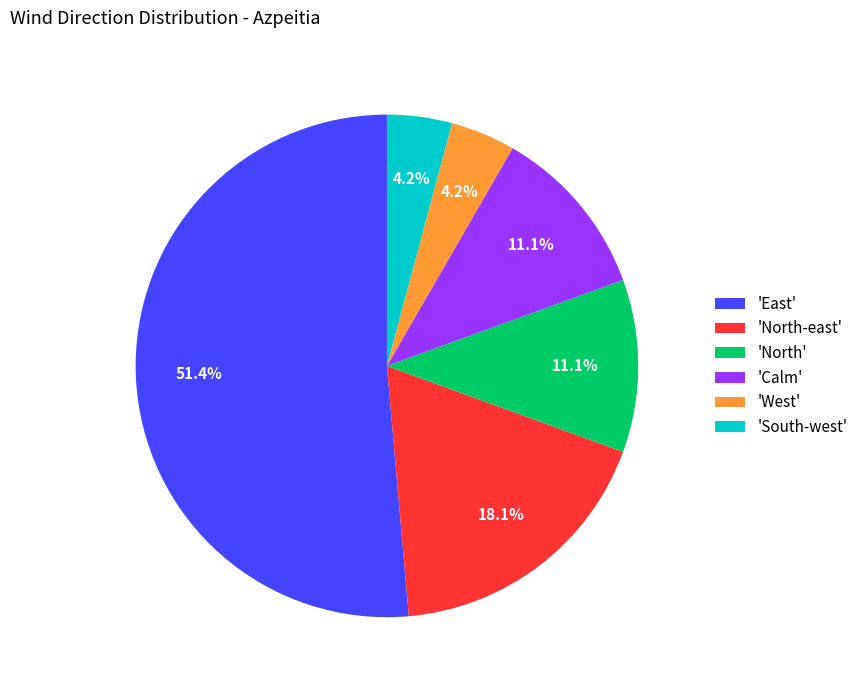

Which slice is the largest?

'East'